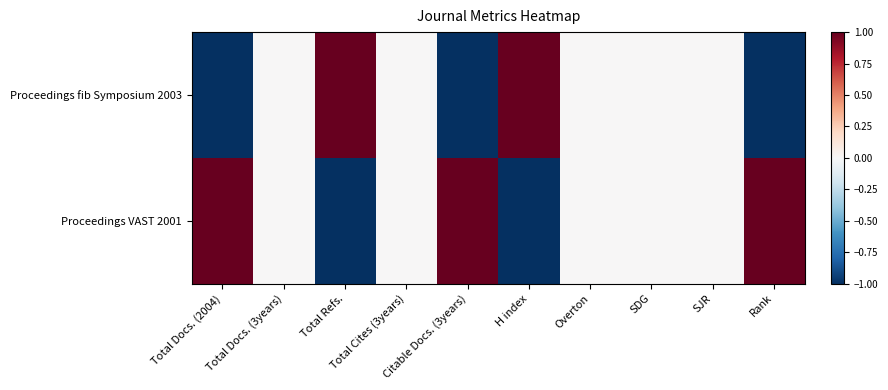

List the series in order of their peak value, highest first.

Proceedings fib Symposium 2003, Proceedings VAST 2001